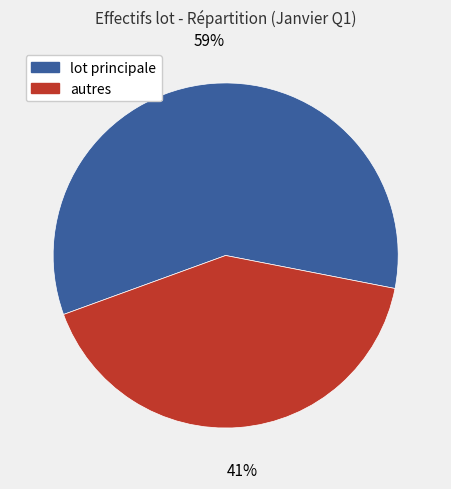

Is there a majority slice in this chart?

Yes